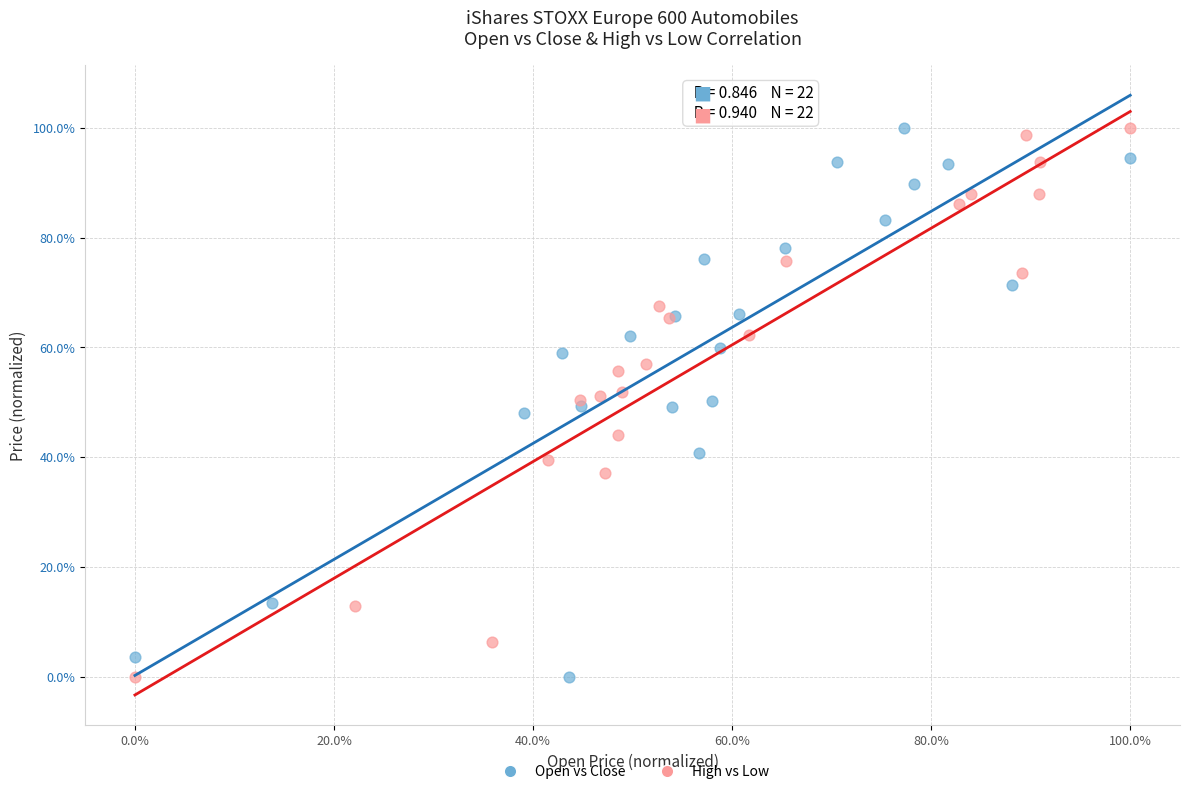

What are all the series names shown in the legend?

Open vs Close, High vs Low